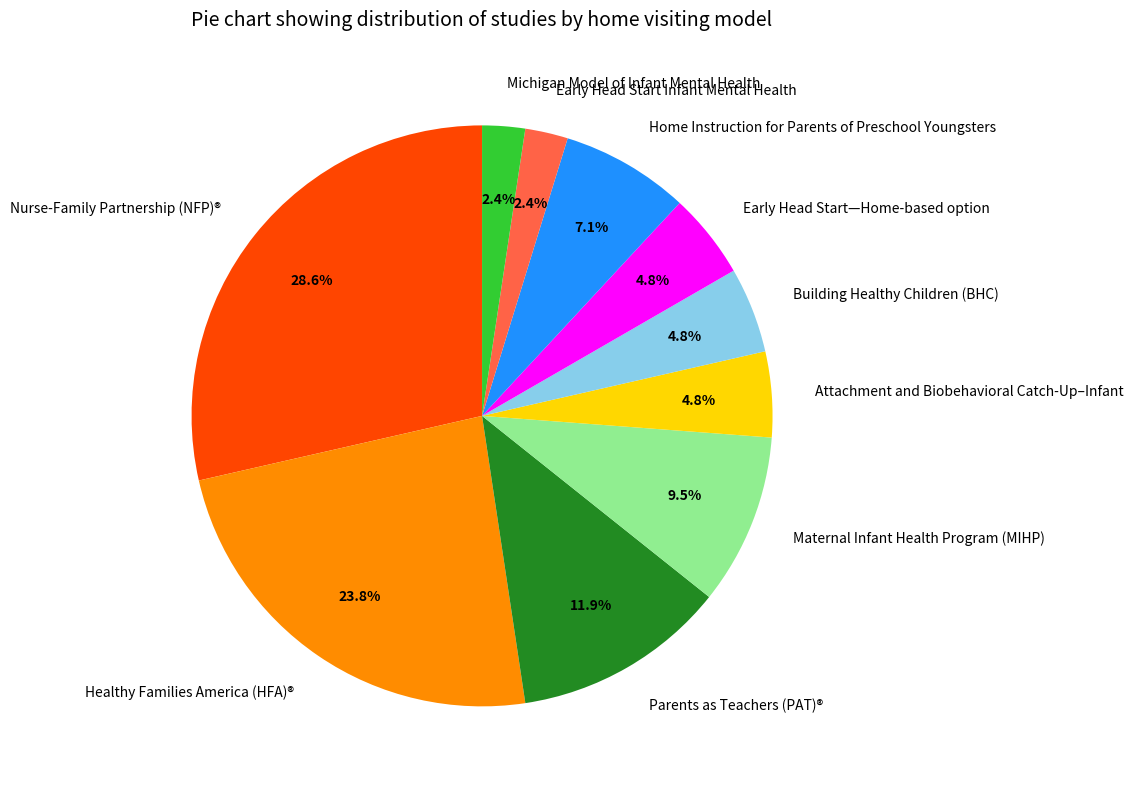

To the nearest percent, what is the average slice percentage?

10%